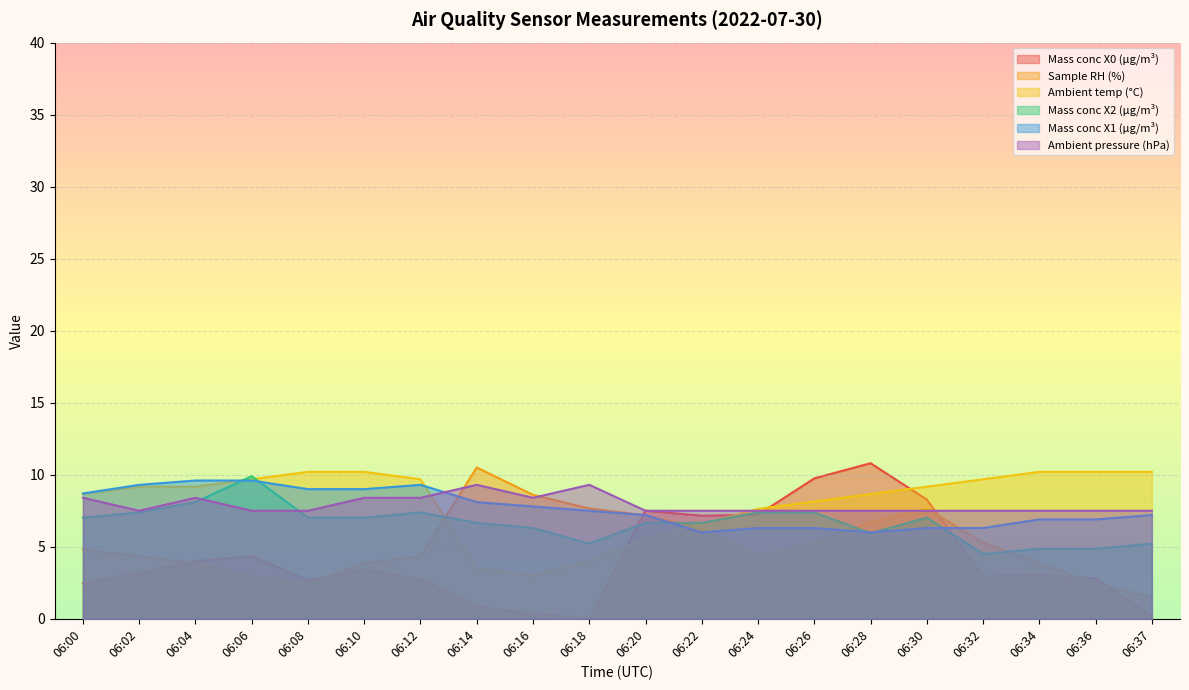

Is it true that Sample RH (%) equals 4.3 at 06:02?

True